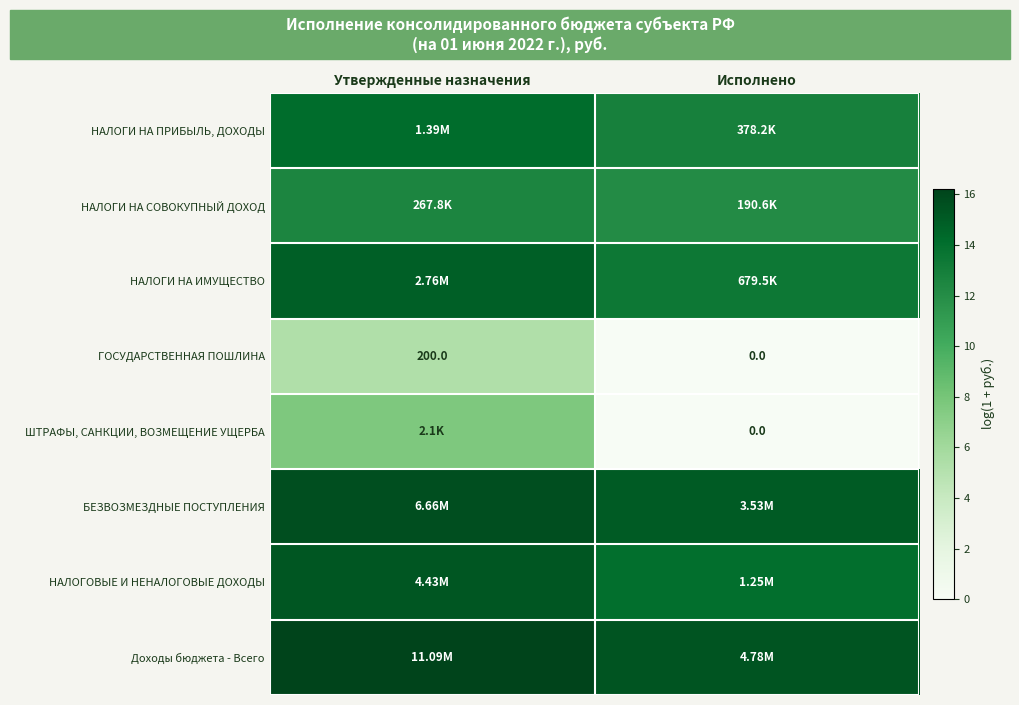

How many data points in НАЛОГИ НА ПРИБЫЛЬ, ДОХОДЫ are less than 14?

1